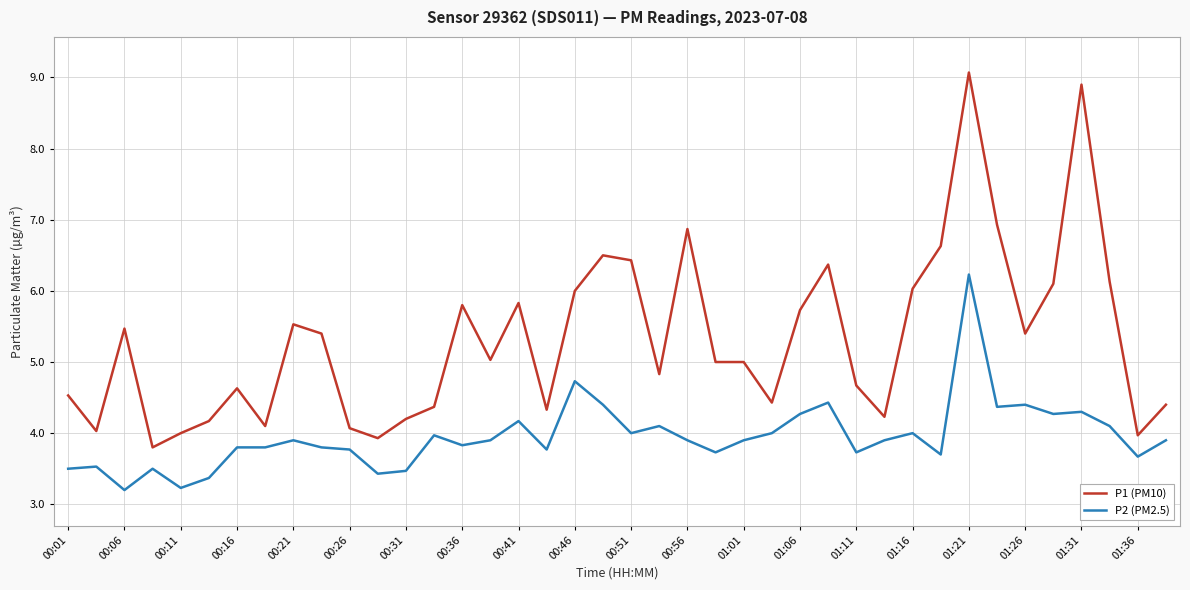

Which series has the largest range (max minus min)?

P1 (PM10)